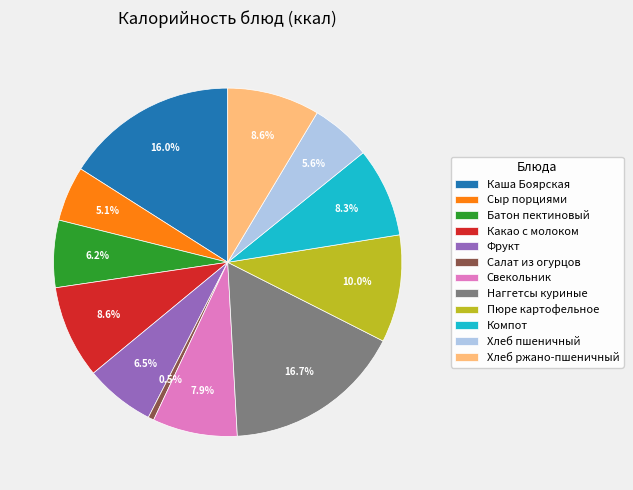

How many slices are in this pie chart?

12